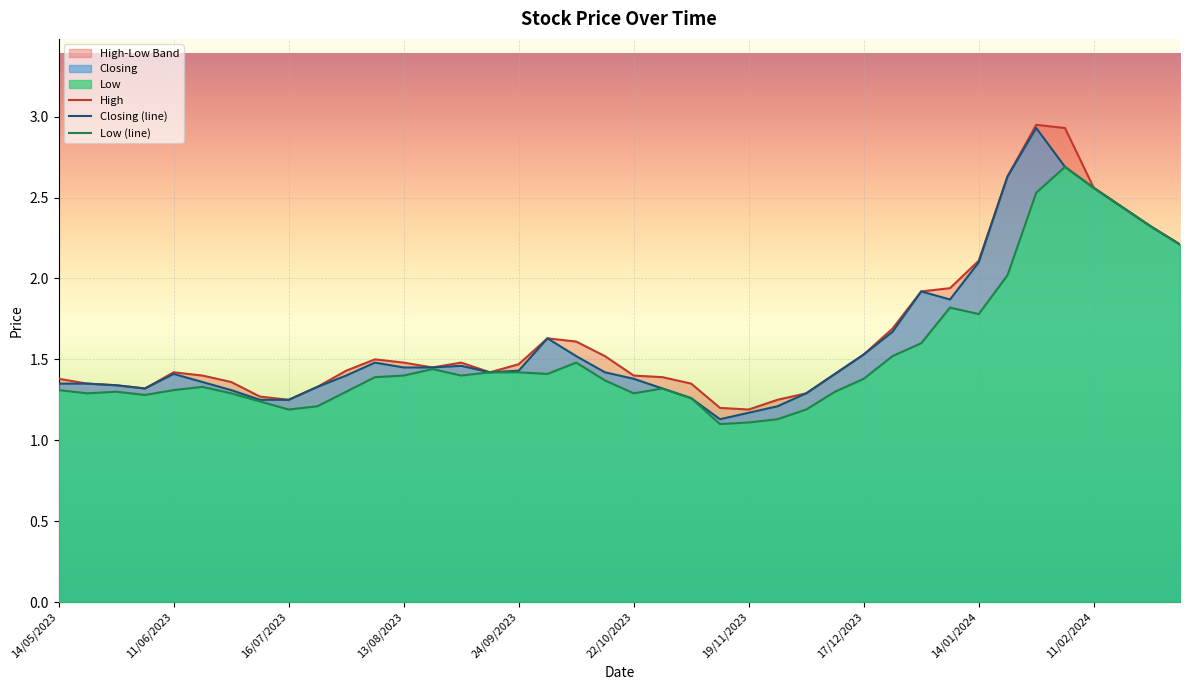

What is the minimum value for Closing (line)?

1.1